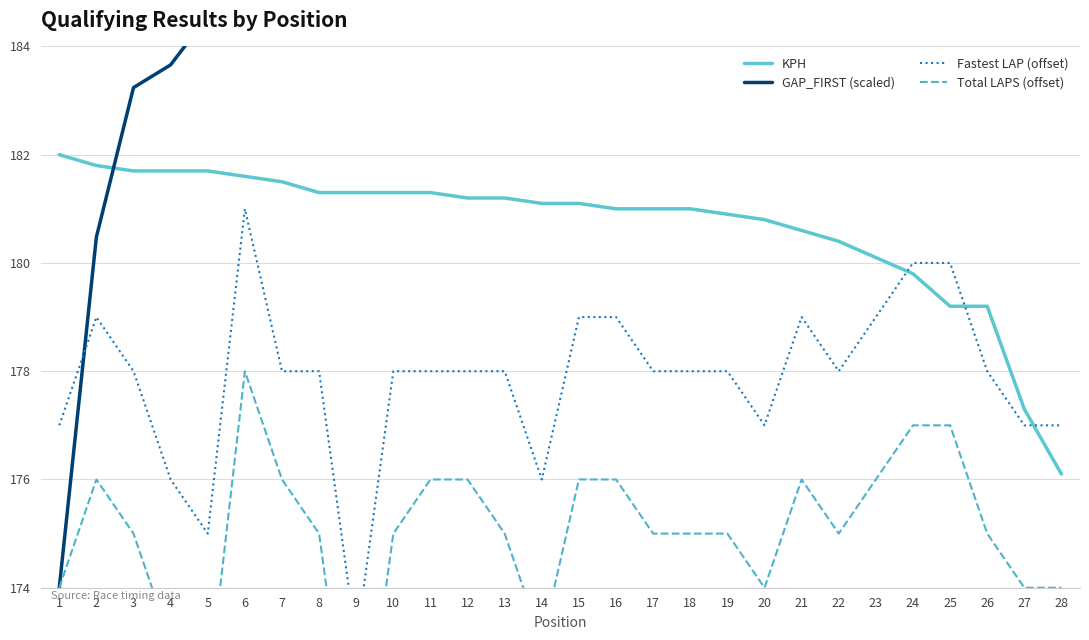

The value of Fastest LAP (offset) at 16 is 179.0. True or false?

True